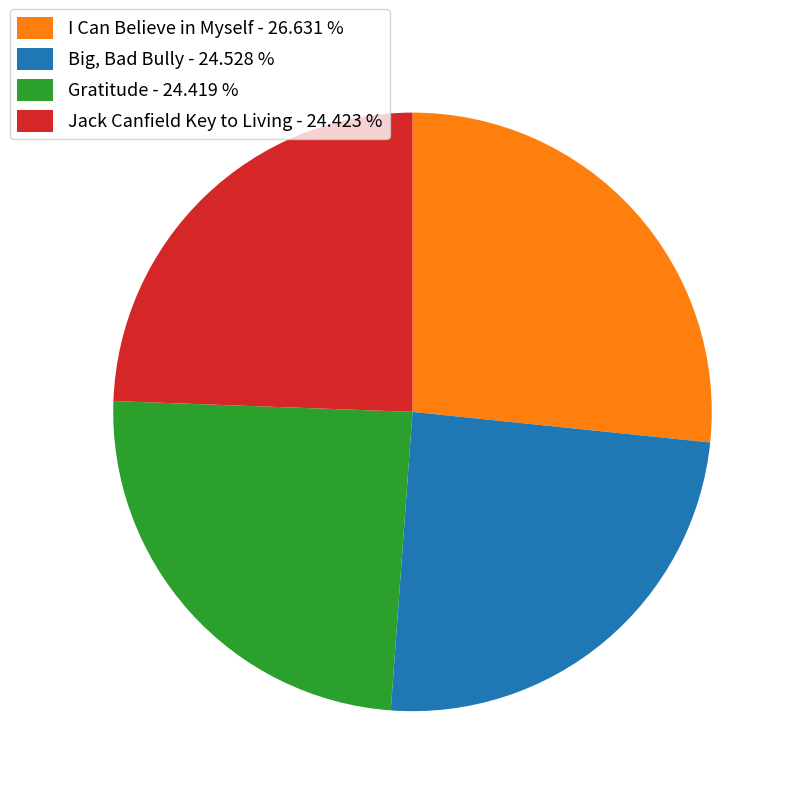

Do I Can Believe in Myself - 26.631 % and Gratitude - 24.419 % together represent more than half of the pie?

Yes